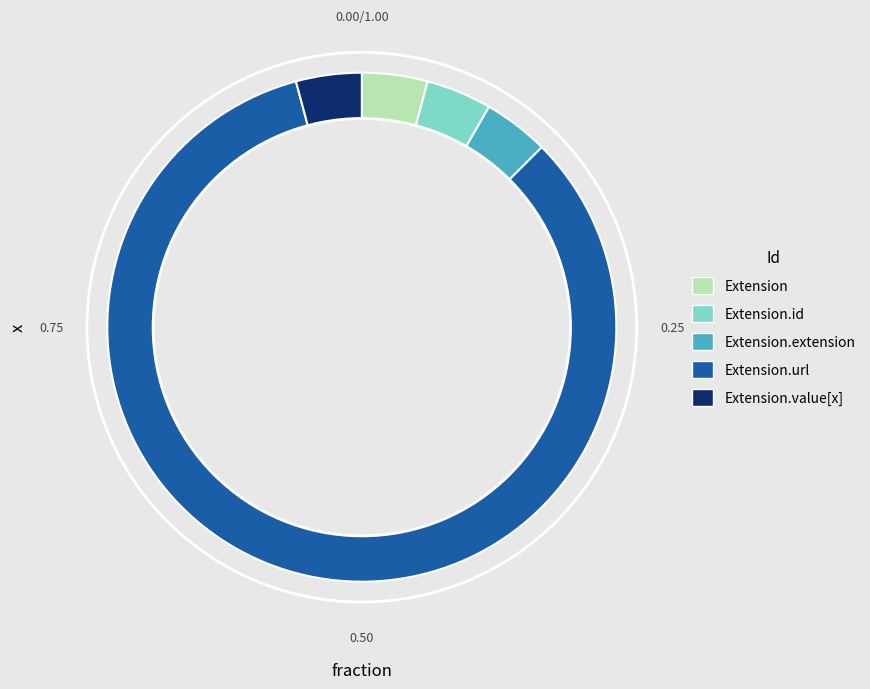

Is it true that Extension.value[x] is 10% of the pie?

False